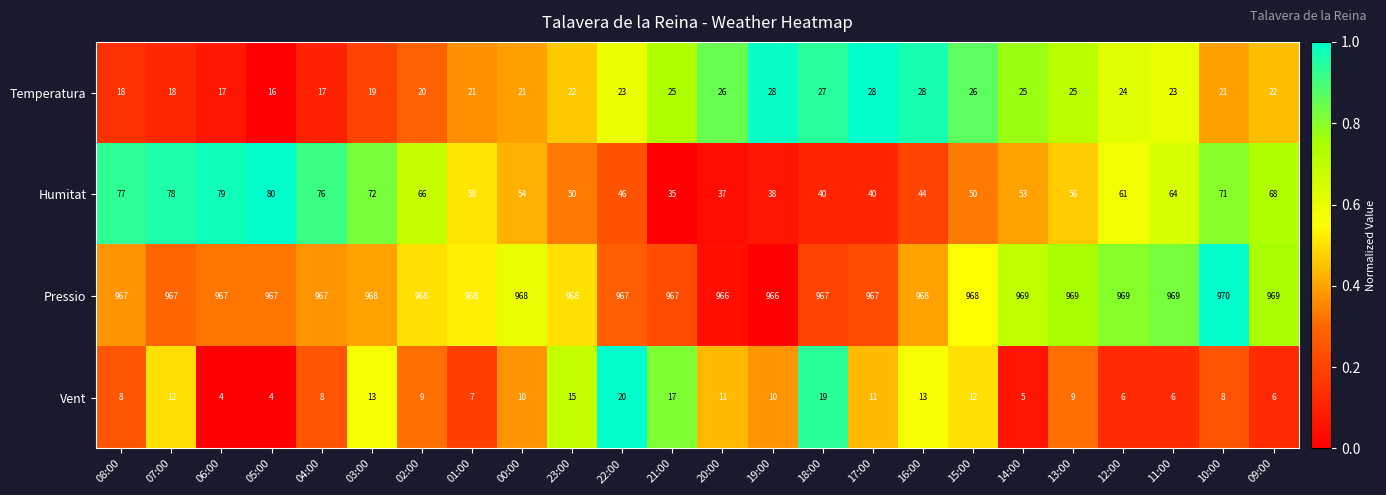

What is the maximum value shown in the chart?

970